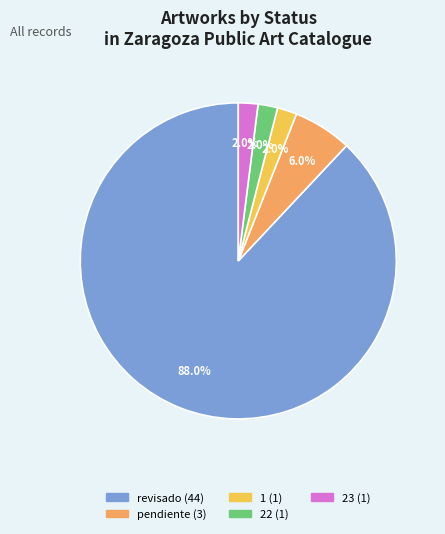

What percentage do pendiente and 23 together represent?

8.0%